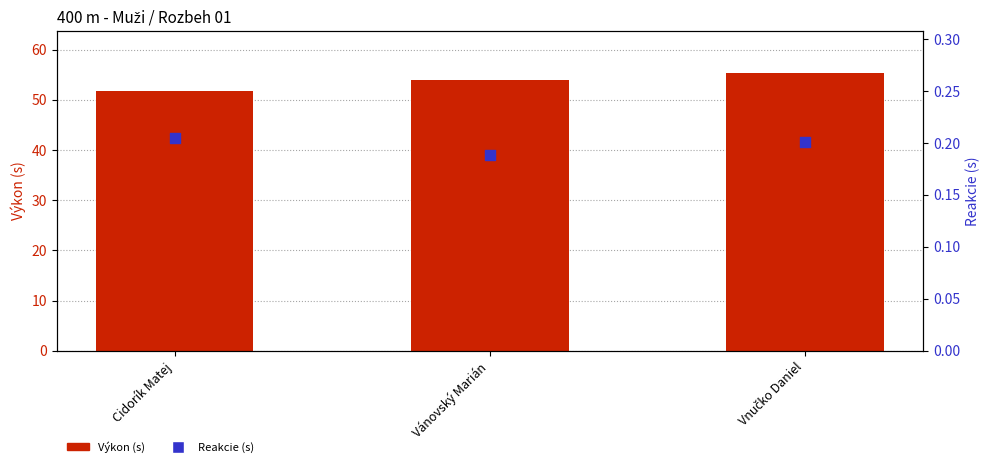

What is the total value across all series at Vnučko Daniel?

55.5